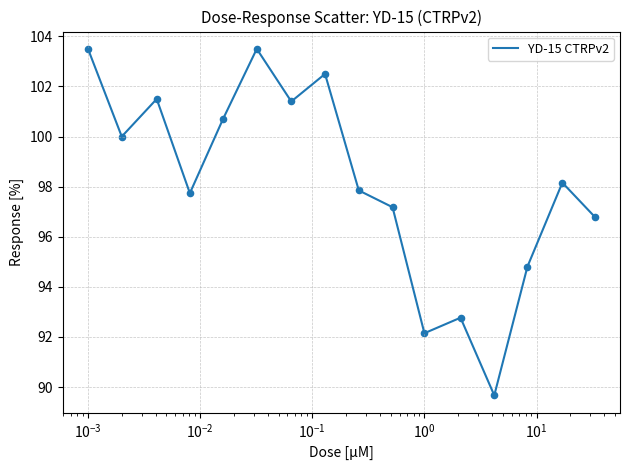

What is the smallest value displayed?

89.7